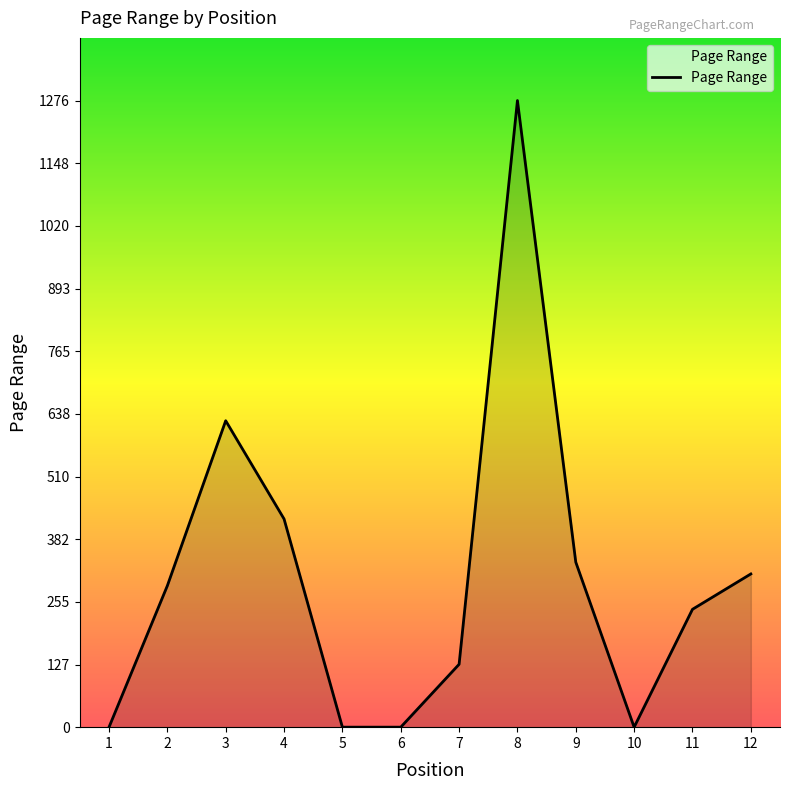

Which has a higher value, 9 or 6?

9